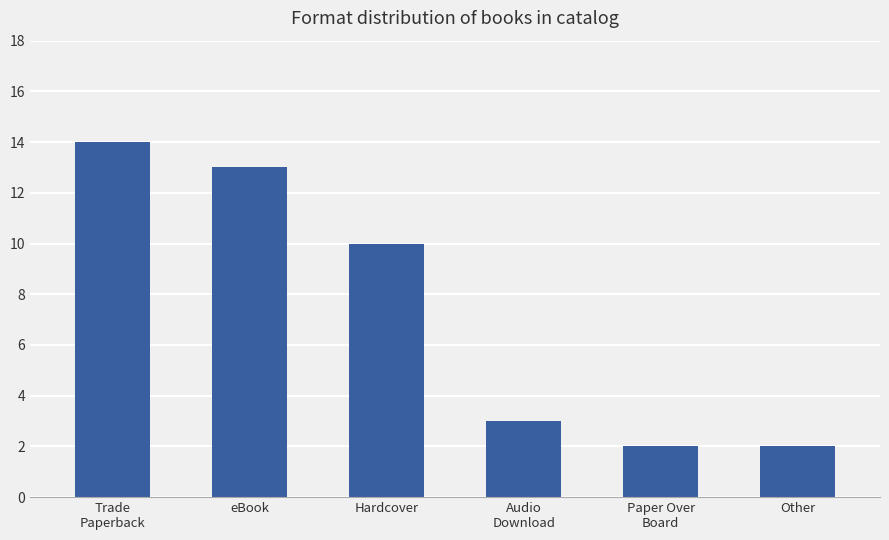

Between eBook and Paper Over
Board, which is larger?

eBook